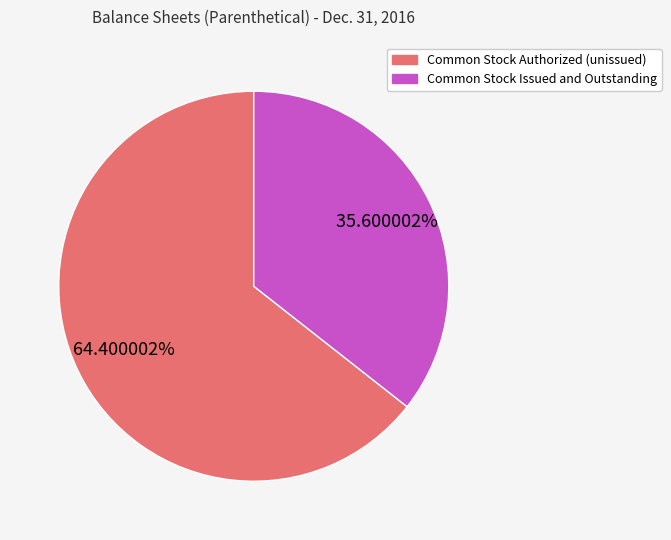

Is there a majority slice in this chart?

Yes